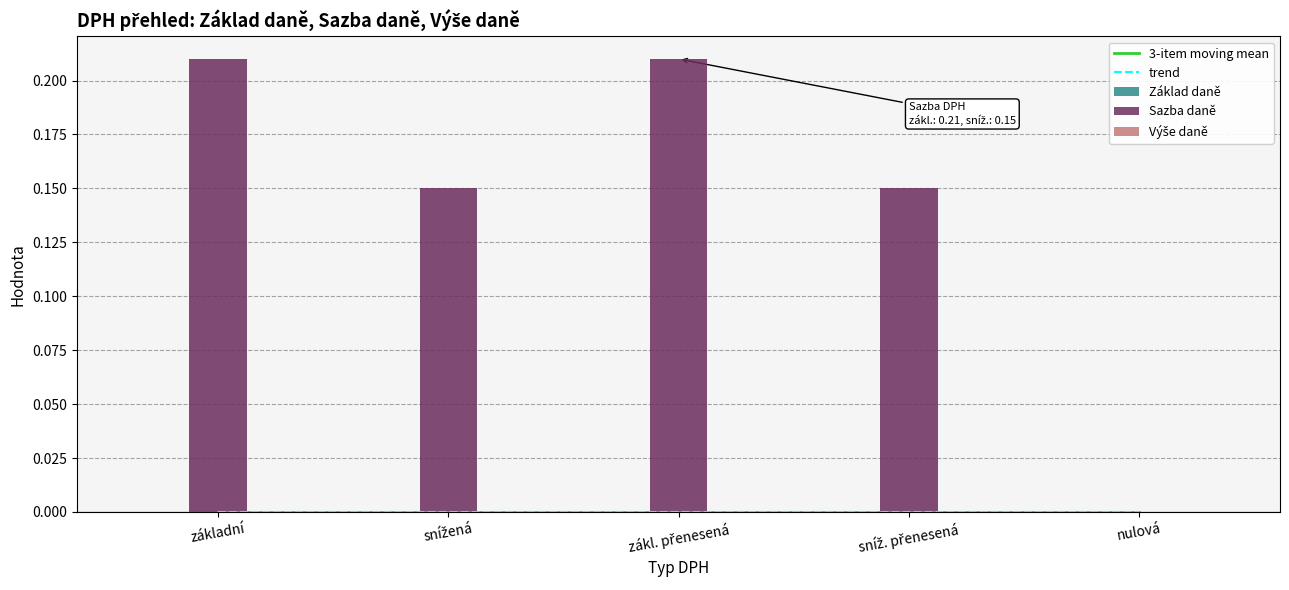

At which category does the chart reach its peak across all series?

základní